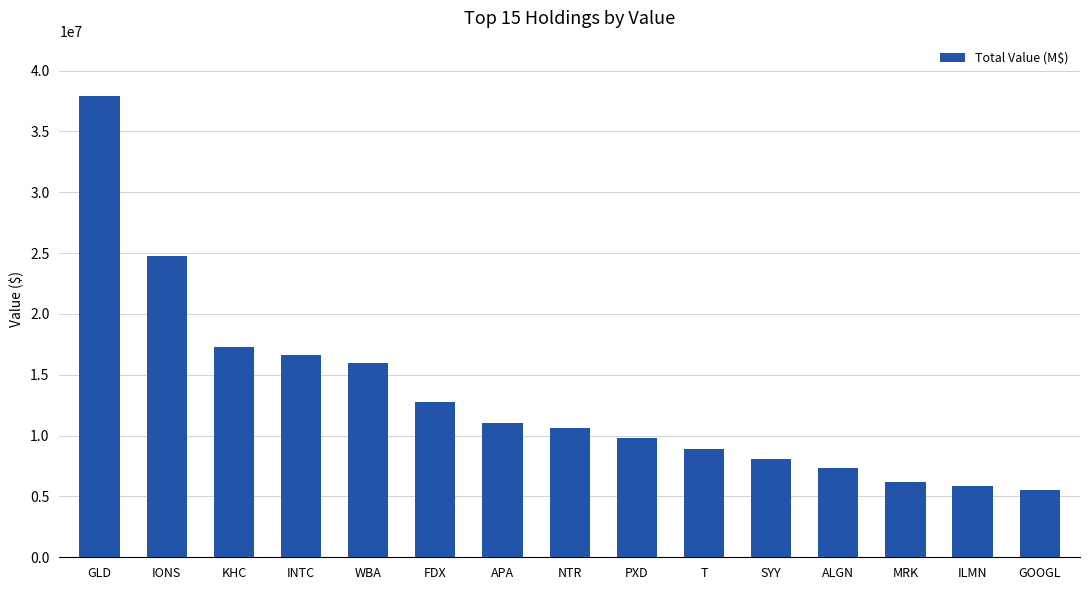

What is the change in value from GLD to NTR?

-27267000